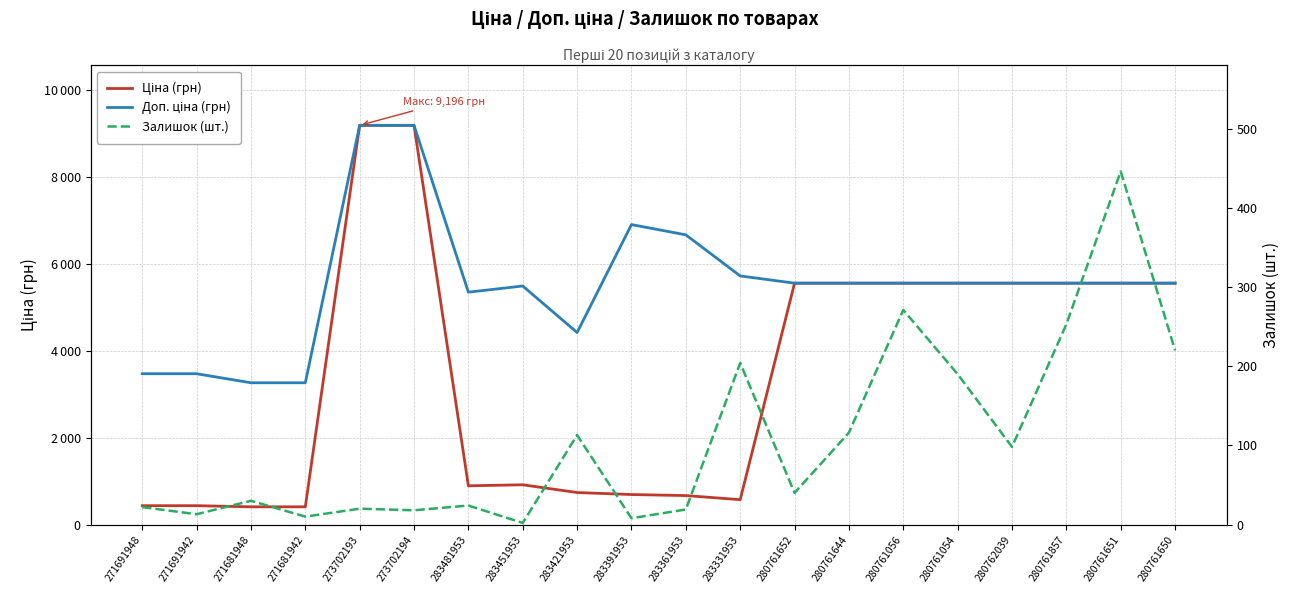

What is the approximate value of Доп. ціна (грн) at 280762039?

5560.3